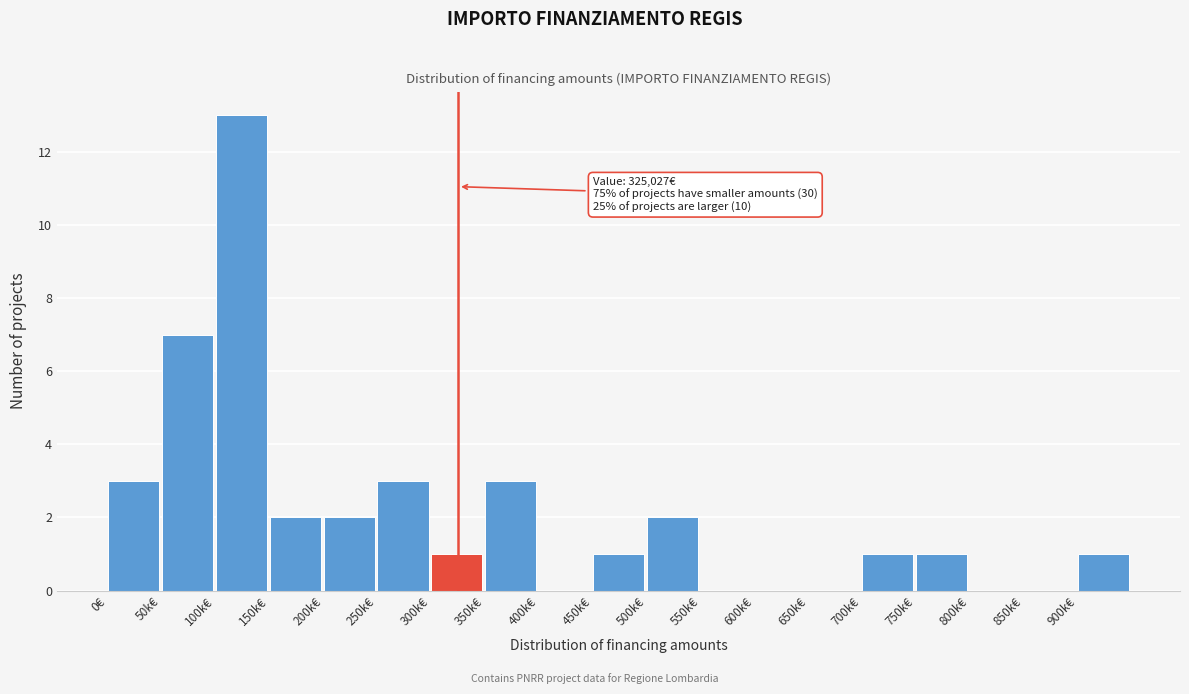

Reading right to left, extract all data points from this chart.

900k€=1	850k€=0	800k€=0	750k€=1	700k€=1	650k€=0	600k€=0	550k€=0	500k€=2	450k€=1	400k€=0	350k€=3	300k€=1	250k€=3	200k€=2	150k€=2	100k€=13	50k€=7	0€=3